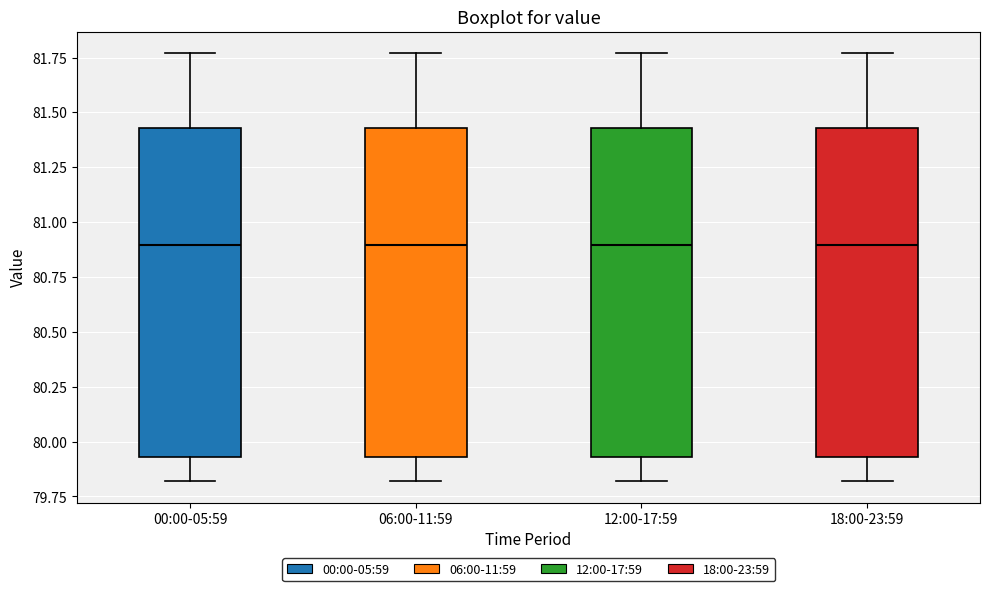

Reading left to right, transcribe this box plot: for each box, give where its median line is, the range the box spans, and where its two whiskers end, as read against the y-axis. The values are not printed on the chart, so give them approximately, as read against the axis.

00:00-05:59: median 80.90, box 79.95 to 81.45, whiskers 79.80 to 81.75
06:00-11:59: median 80.90, box 79.95 to 81.45, whiskers 79.80 to 81.75
12:00-17:59: median 80.90, box 79.95 to 81.45, whiskers 79.80 to 81.75
18:00-23:59: median 80.90, box 79.95 to 81.45, whiskers 79.80 to 81.75